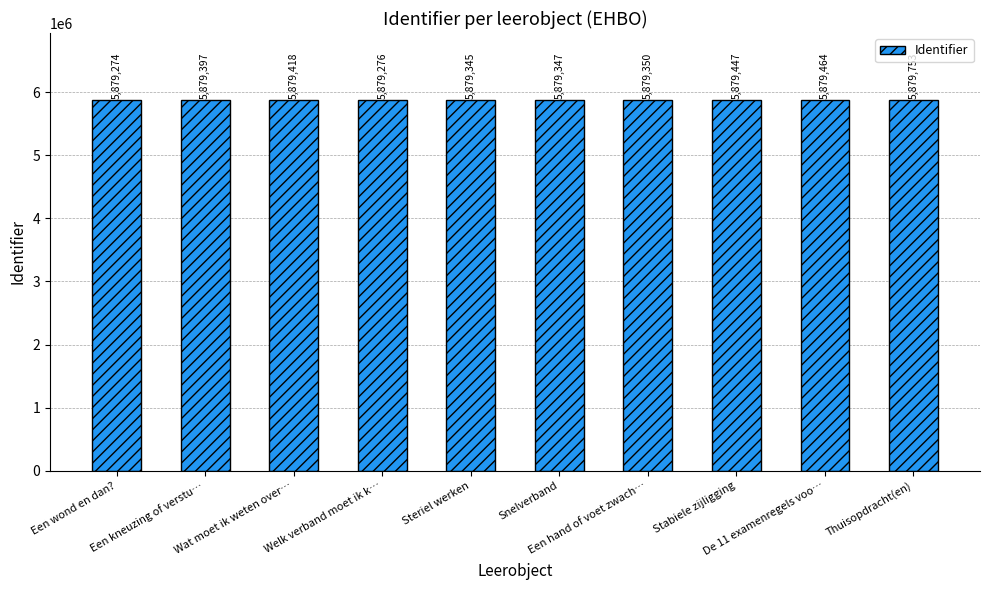

What is the label of the 3rd bar from the left?

Wat moet ik weten over…